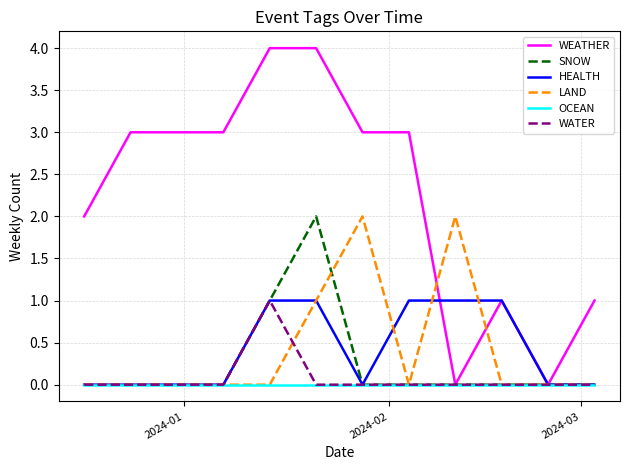

Which series has the largest range (max minus min)?

WEATHER